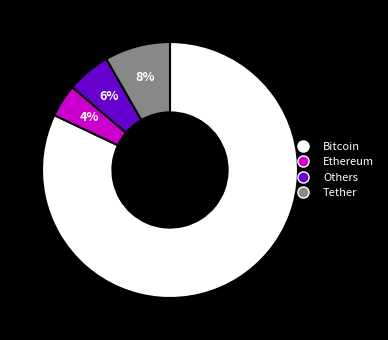

Which category has the smallest portion of the pie?

Ethereum